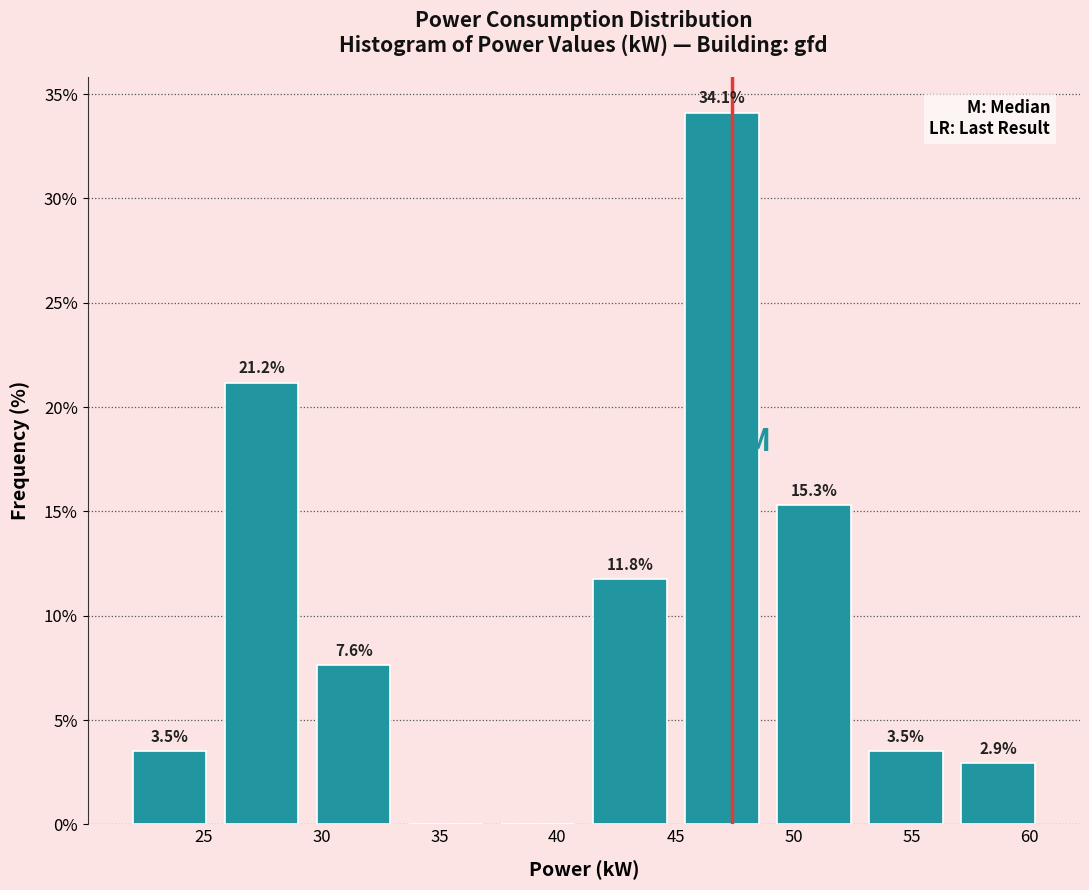

Over which range of the x-axis is the bar tallest?

45.0 to 49.0